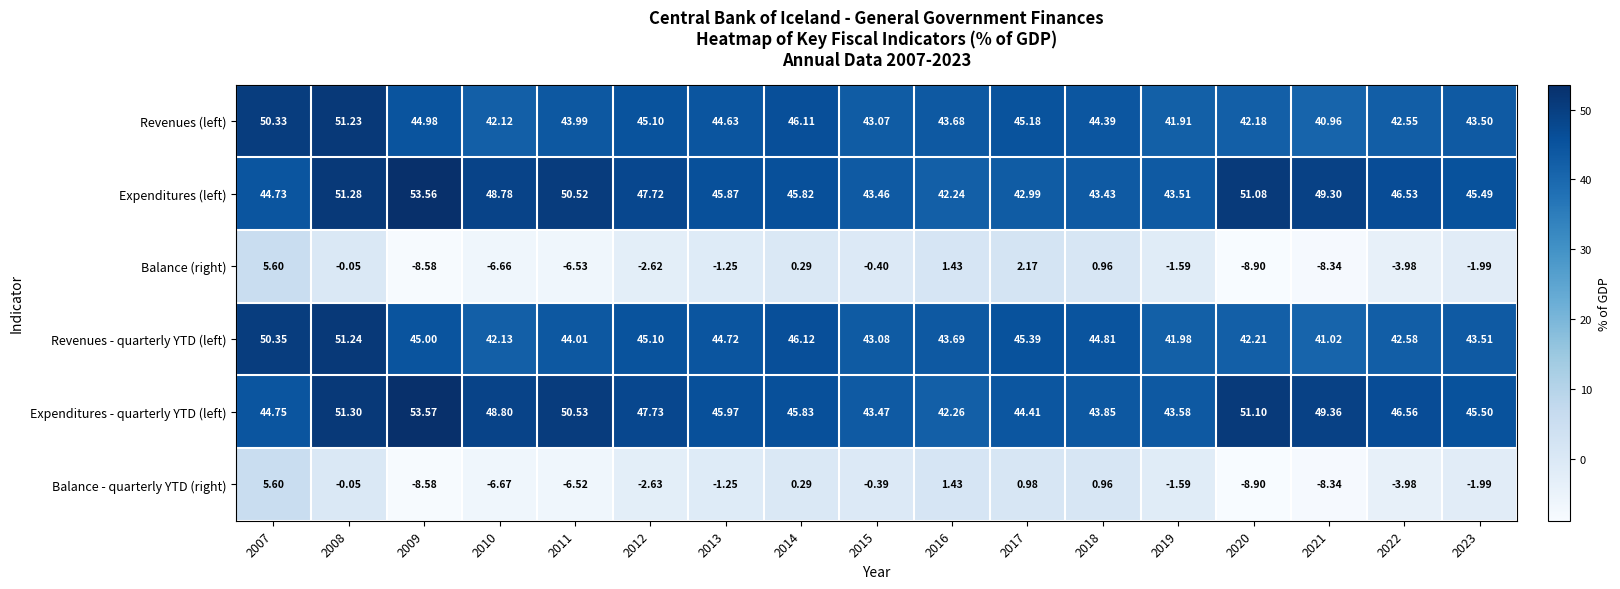

Between 2011 and 2020, which series saw the biggest shift?

Balance - quarterly YTD (right)